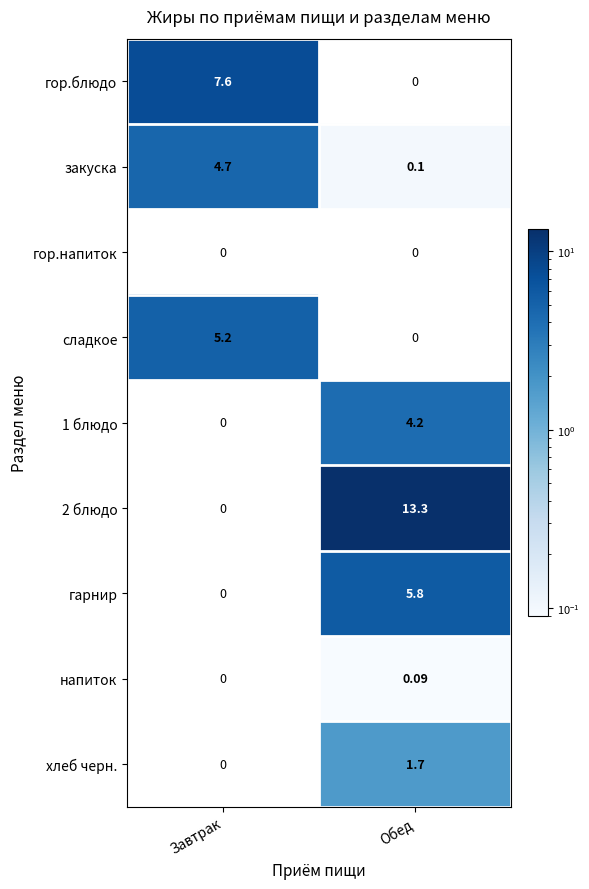

At which label does 1 блюдо first exceed 4?

Обед